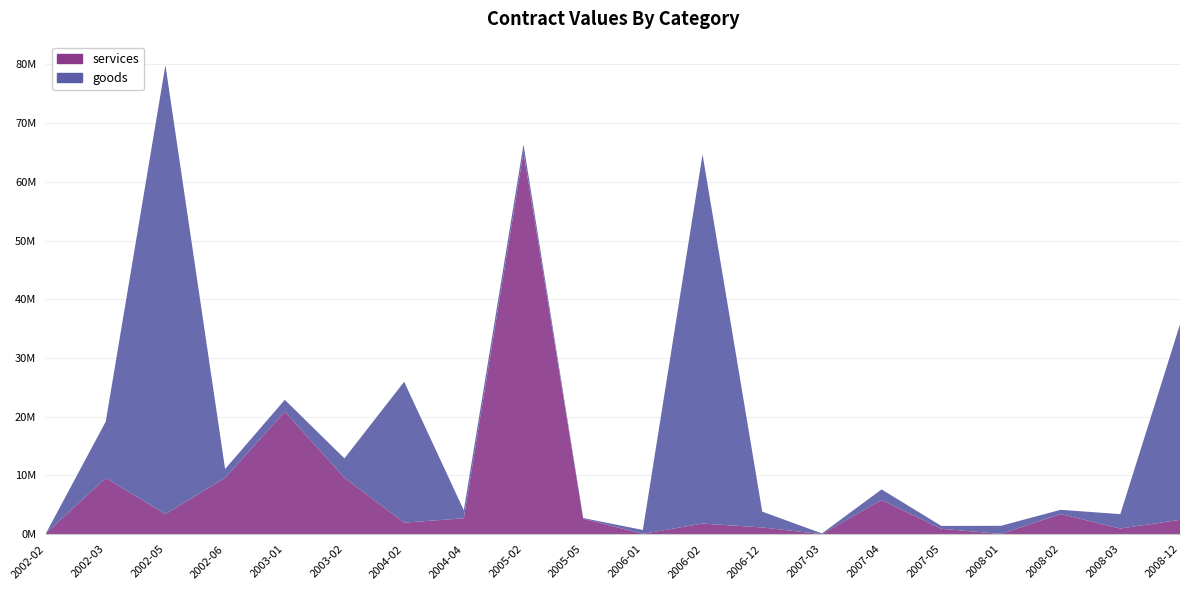

Reading right to left, what are all the values shown in this chart?

goods: 33285000.0	2449420.7	724798.0	1379374.4	490350.0	1793530.0	127525.0	2692150.7	62876250.0	653274.5	123500.1	1337955.0	1361384.7	23990044.0	3305087.5	1988165.2	1495568.8	76463730.0	9588000.0	24696.0
services: 2449420.7	971000.0	3432967.6	53000.0	924660.0	5836957.2	5438.0	1152275.6	1814387.7	70471.4	2629415.0	65047500.0	2711330.2	1974000.0	9611250.0	20900000.0	9611250.0	3427500.0	9588000.0	168000.0